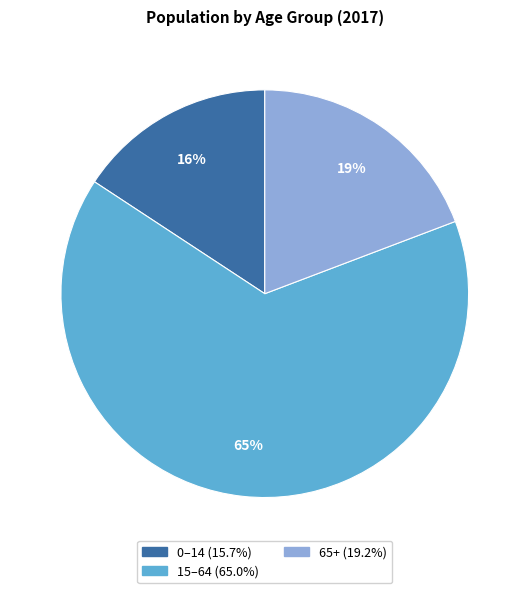

What is the ratio of the value at 0–14 to the value at 65+?

0.8